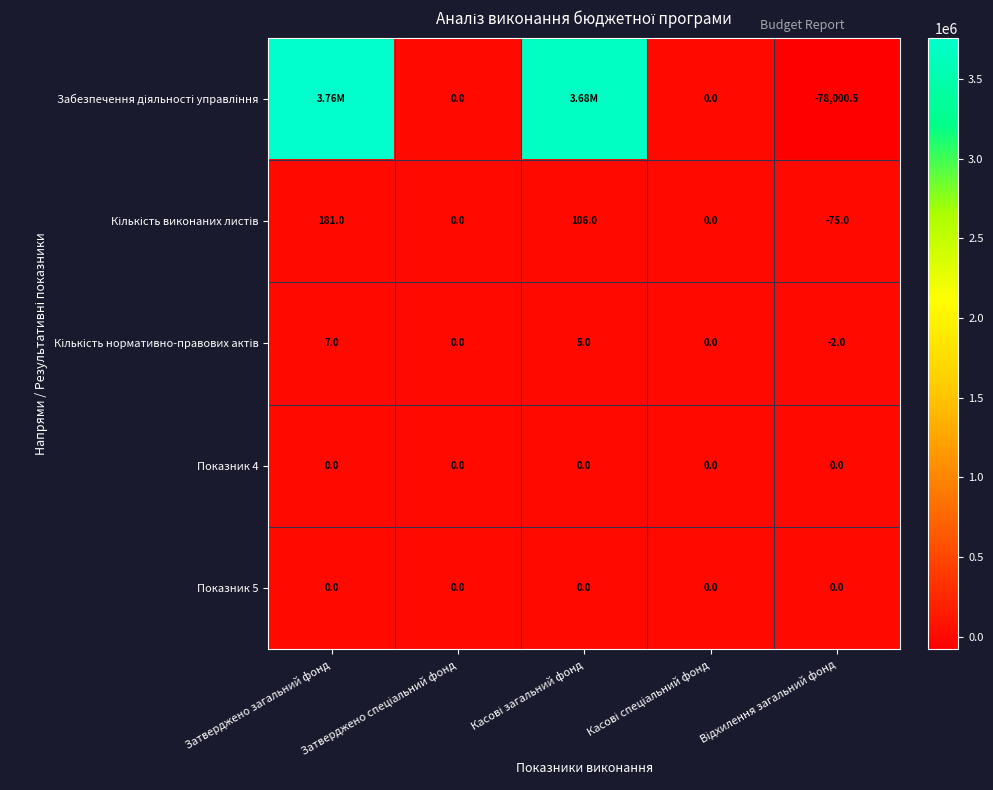

What is the difference between the highest and lowest values at Касові загальний фонд?

3680699.5